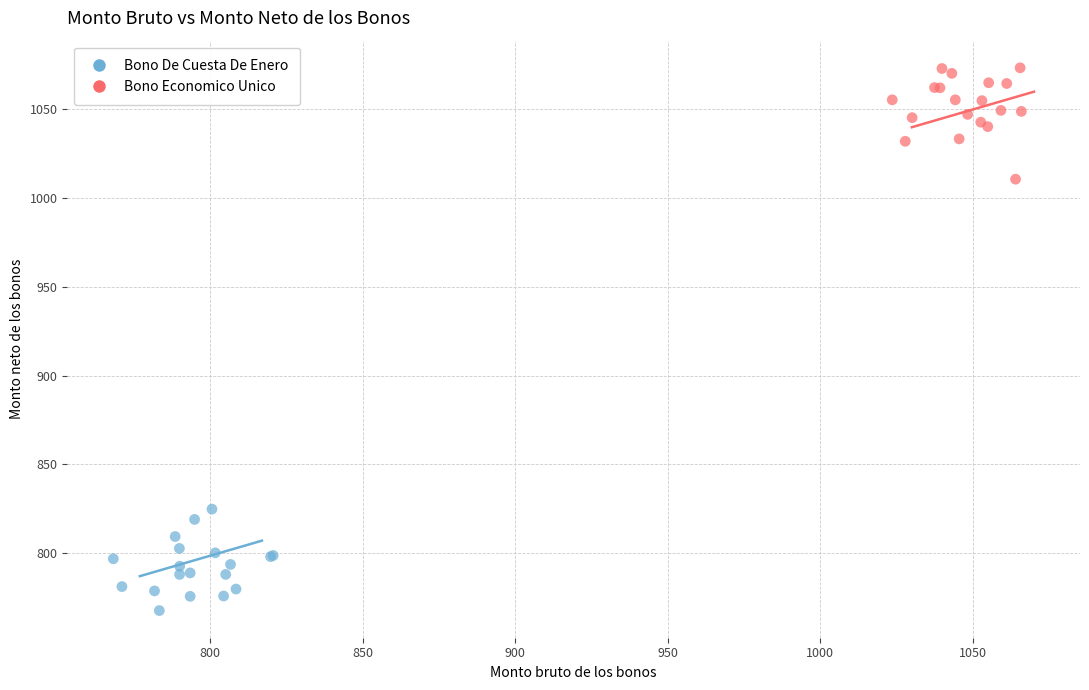

Which series reaches the maximum Y coordinate?

Bono Economico Unico